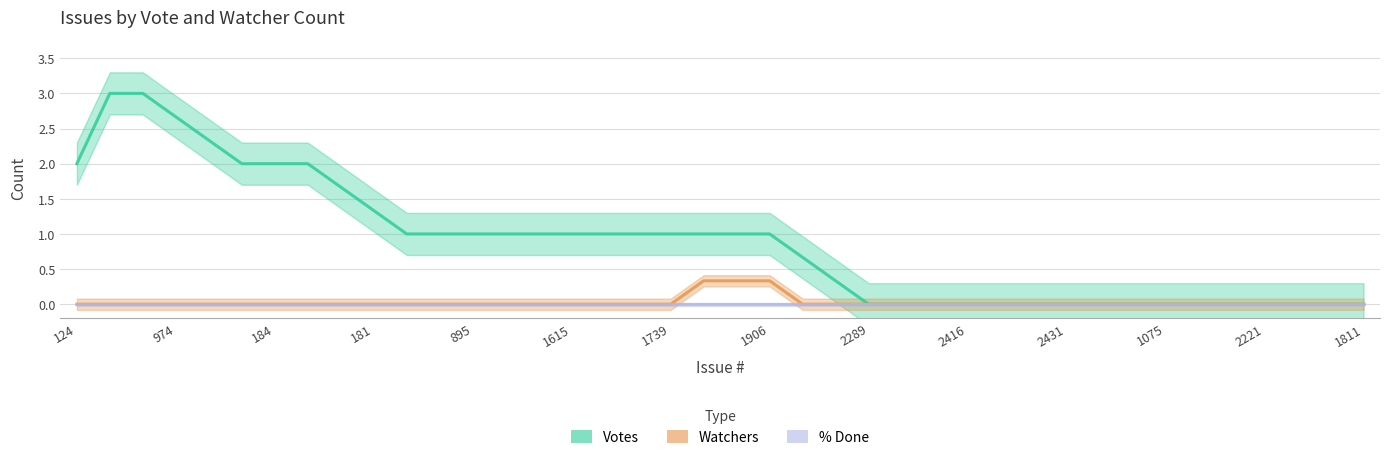

The Watchers series shows 0.0 at 38. True or false?

True